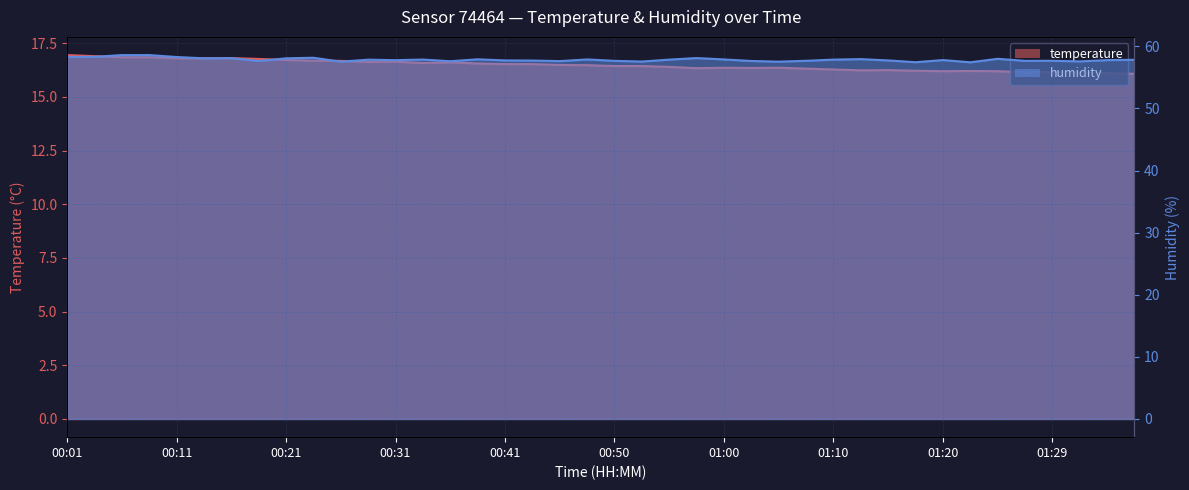

Reading right to left, what are all the values shown in this chart?

temperature: 16.1	16.1	16.1	16.2	16.1	16.2	16.2	16.2	16.2	16.2	16.2	16.3	16.3	16.4	16.4	16.4	16.3	16.4	16.4	16.4	16.5	16.5	16.5	16.5	16.6	16.6	16.6	16.6	16.6	16.7	16.7	16.7	16.8	16.8	16.8	16.8	16.9	16.9	16.9	16.9
humidity: 57.8	57.8	57.6	57.7	57.7	58.0	57.4	57.8	57.5	57.7	58.0	57.9	57.7	57.5	57.6	57.9	58.1	57.9	57.6	57.7	57.9	57.6	57.7	57.7	57.9	57.6	57.9	57.8	57.9	57.5	58.2	58.1	57.6	58.1	58.1	58.3	58.6	58.6	58.3	58.3